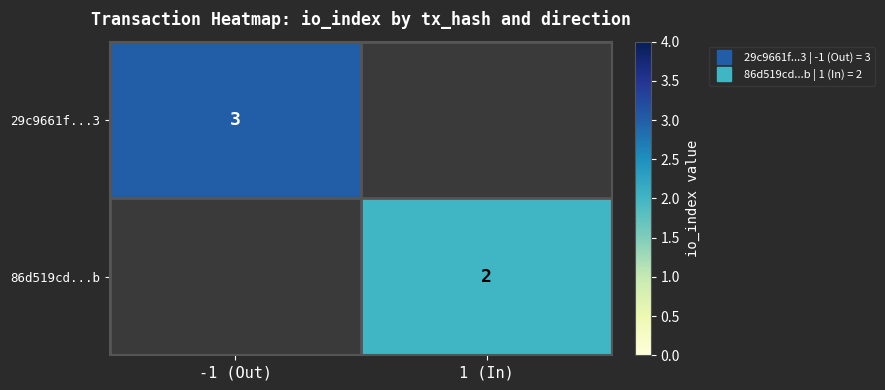

Is it true that 86d519cd...b equals 3 at 1 (In)?

False